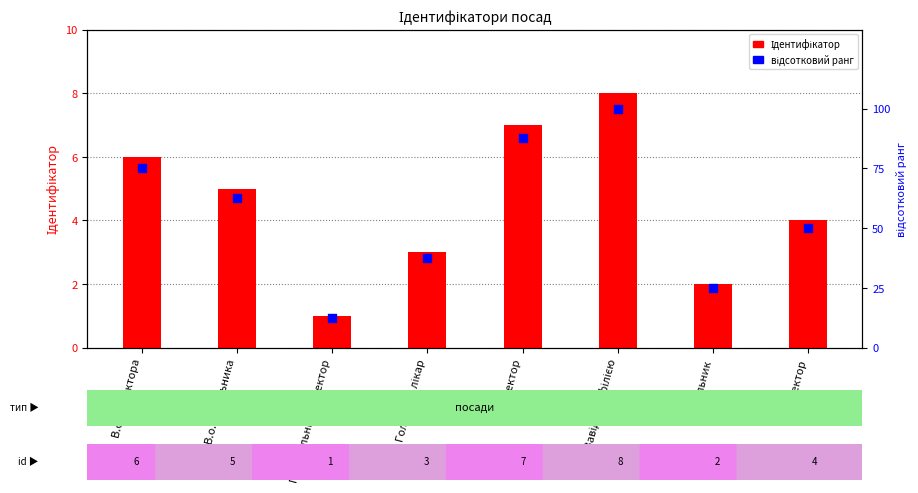

Which series contains the highest Y value?

відсотковий ранг